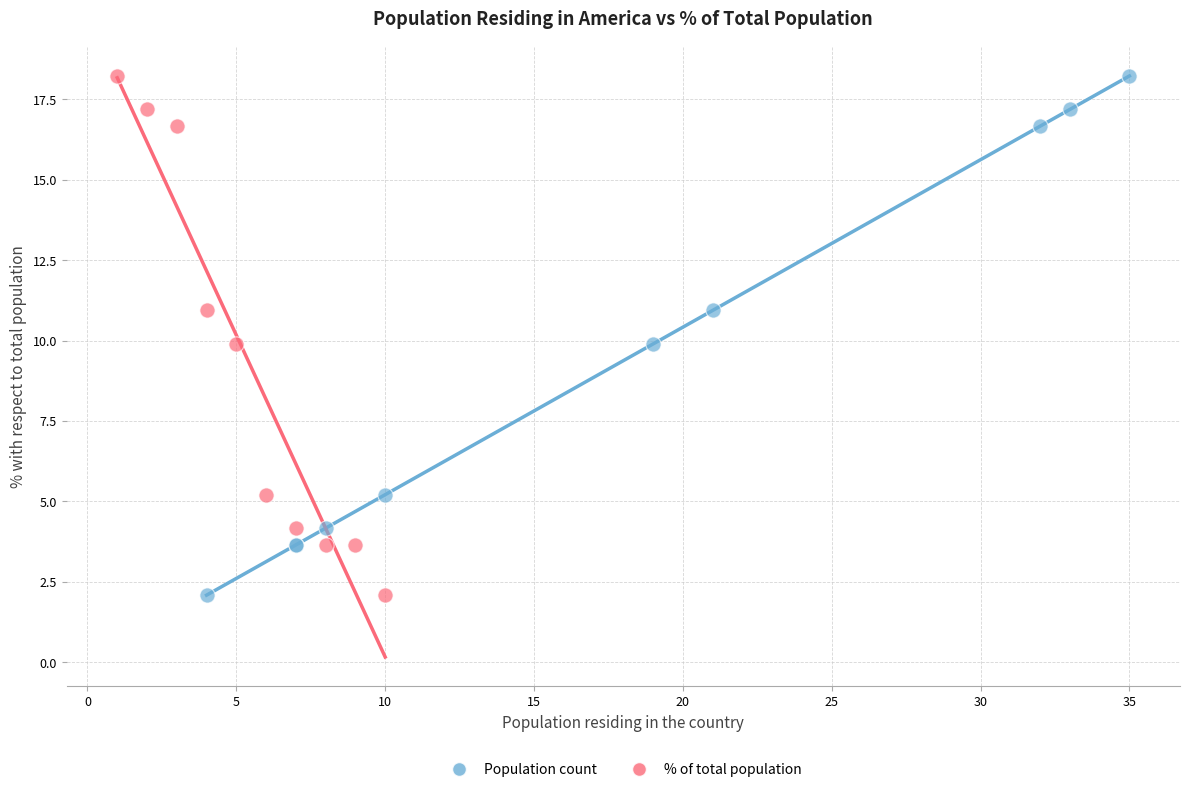

What are all the series names shown in the legend?

Population count, % of total population